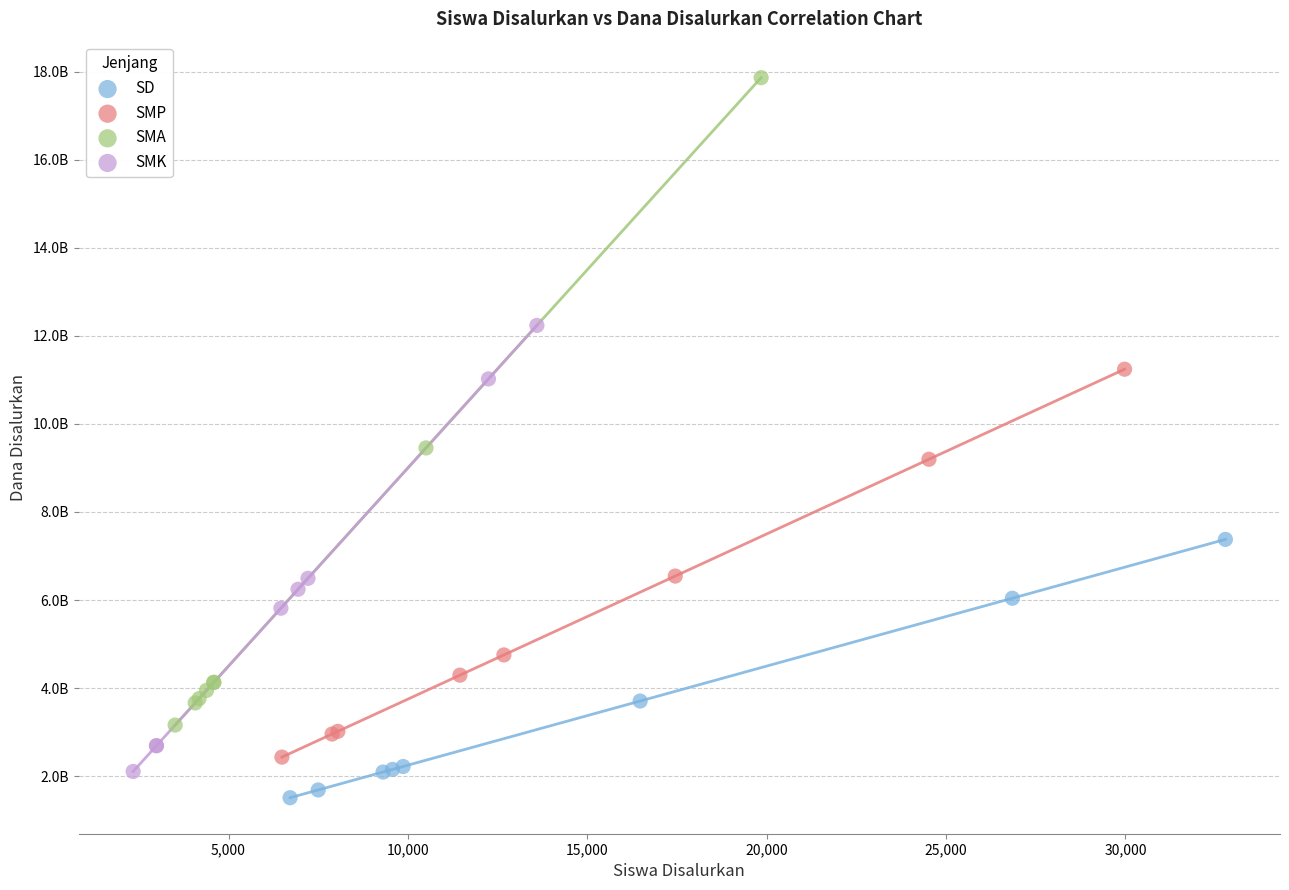

What are all the series names shown in the legend?

SD, SMP, SMA, SMK